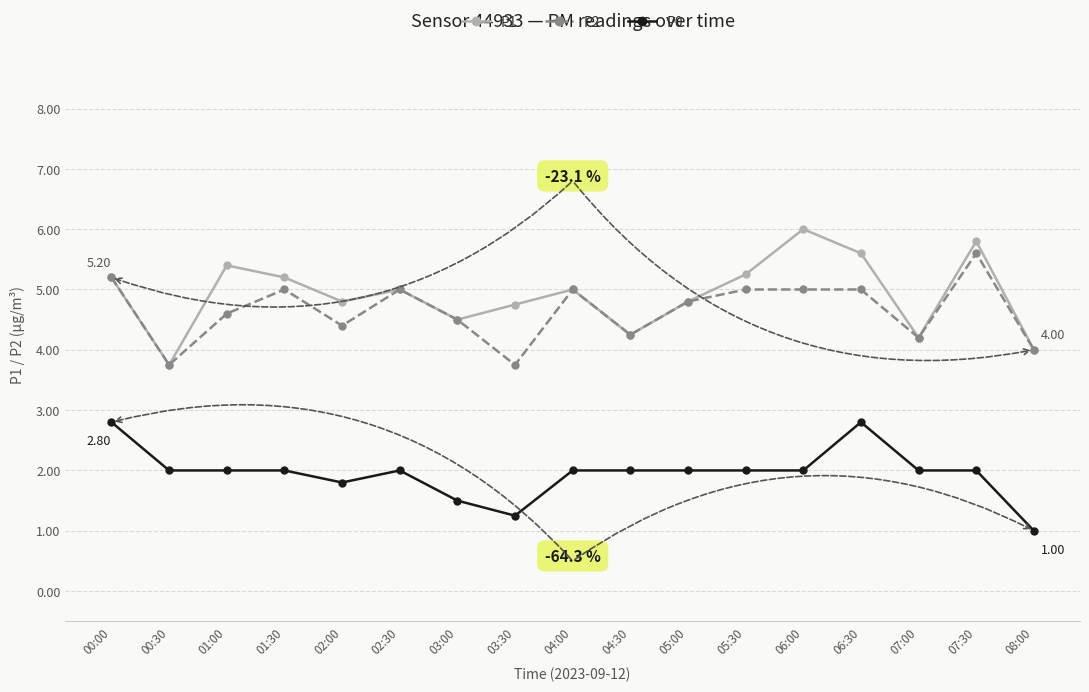

Which series has the widest spread of values?

P1